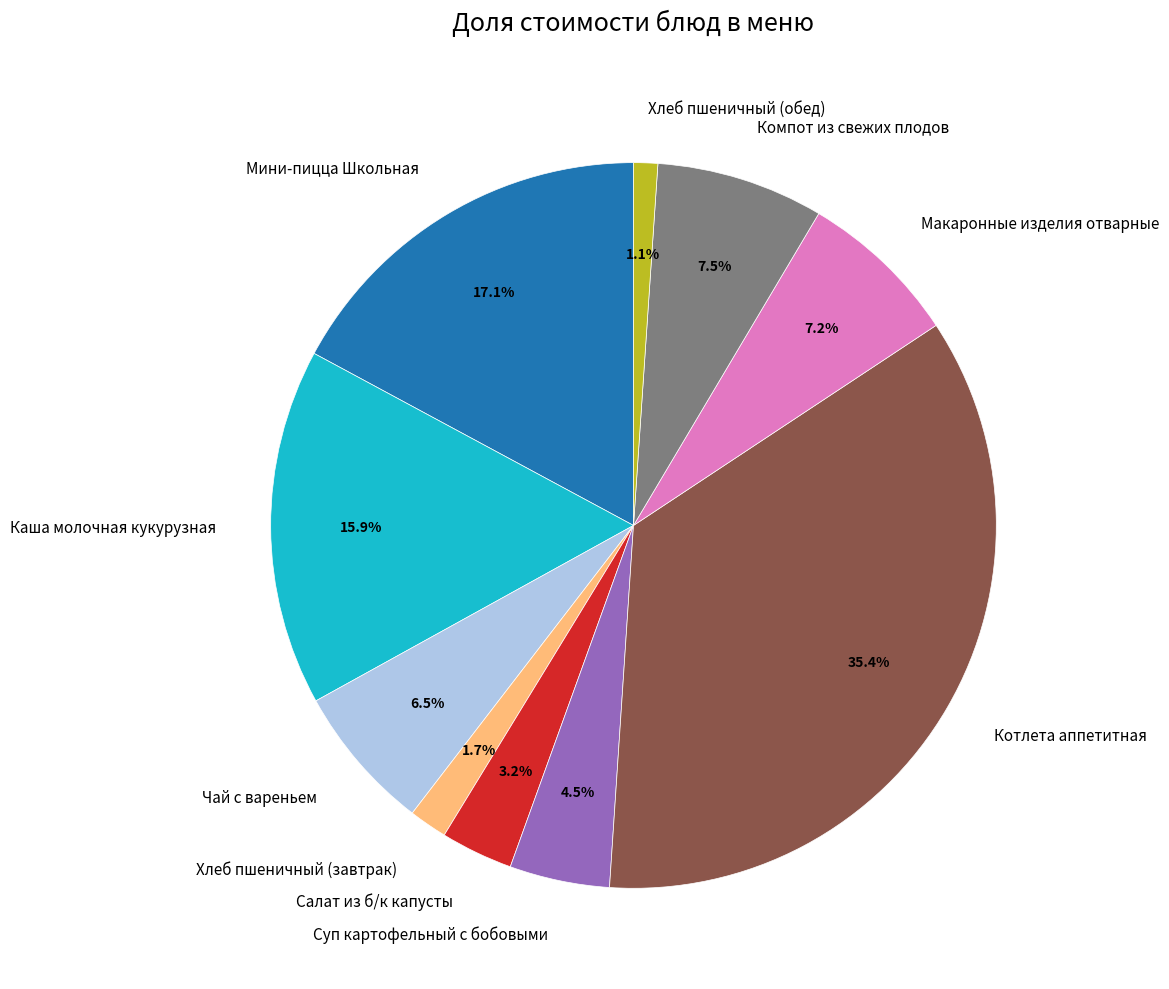

How many segments does this pie chart have?

10